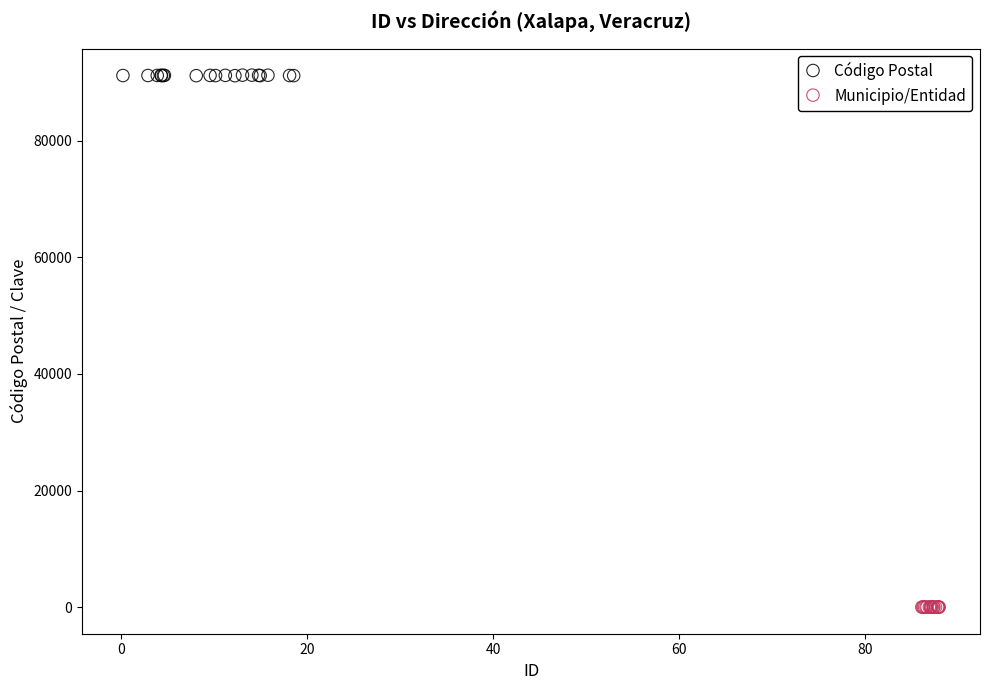

Which series contains the highest Y value?

Código Postal